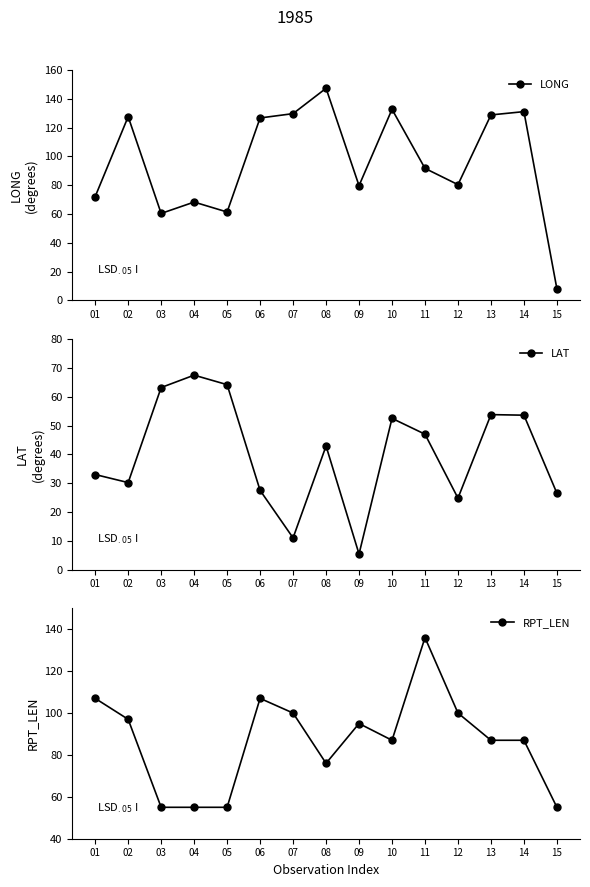

Which series ends up on top after the final intersection of LAT and RPT_LEN?

RPT_LEN